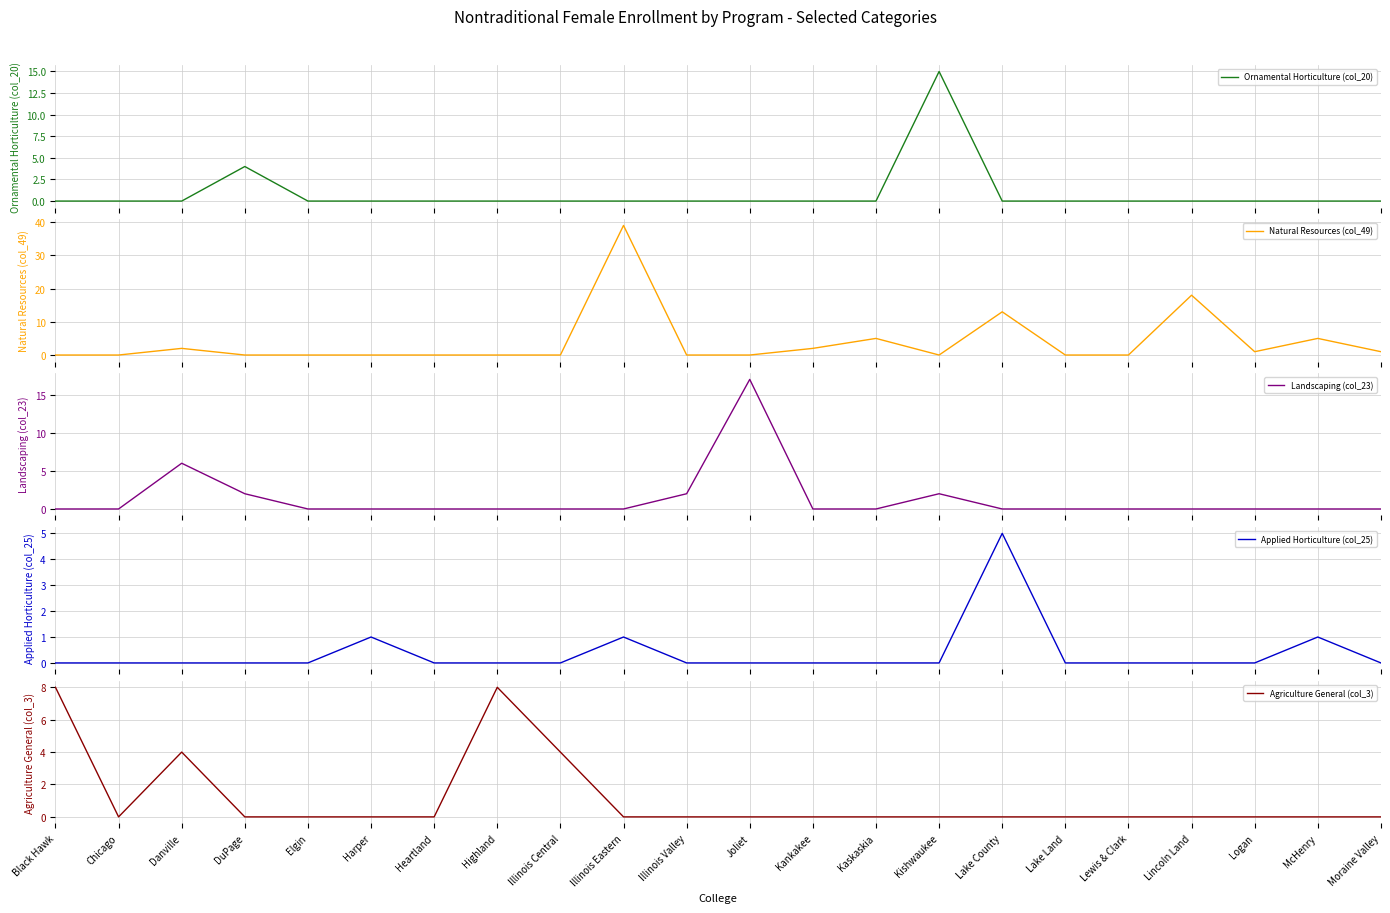

What position from the left is McHenry?

21